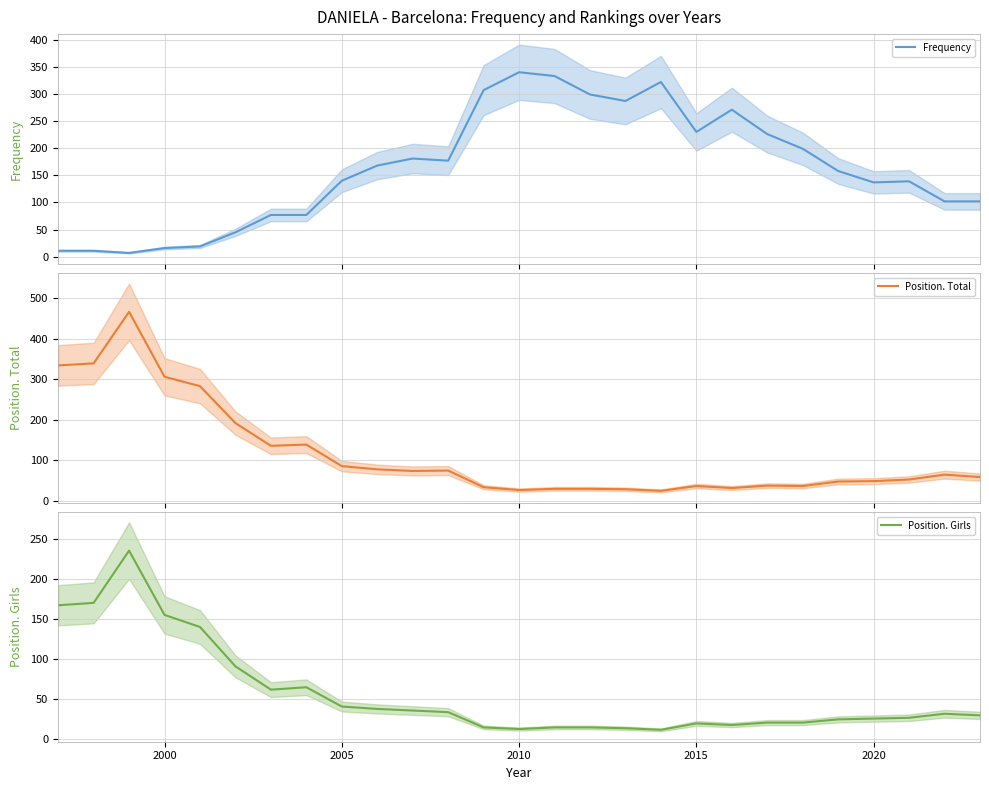

The Position. Girls series shows 23 at 2010. True or false?

False